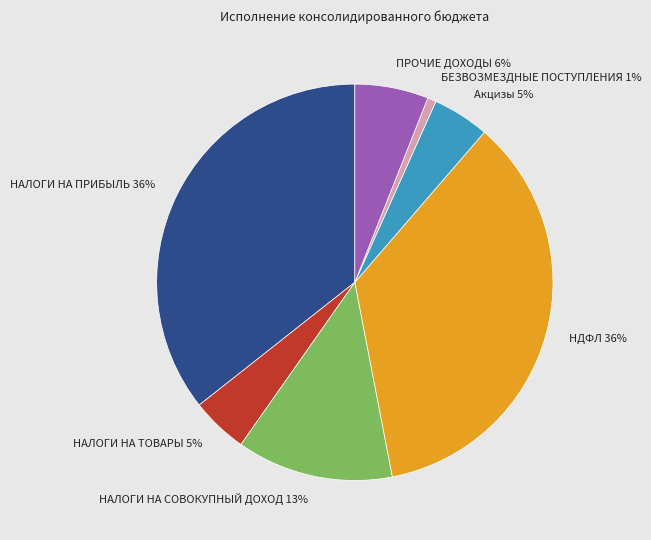

How many slices are in this pie chart?

7